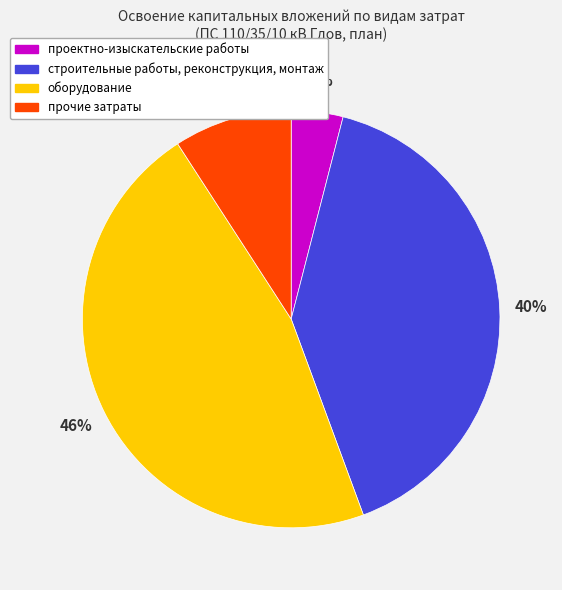

Do строительные работы, реконструкция, монтаж and проектно-изыскательские работы together represent more than half of the pie?

No